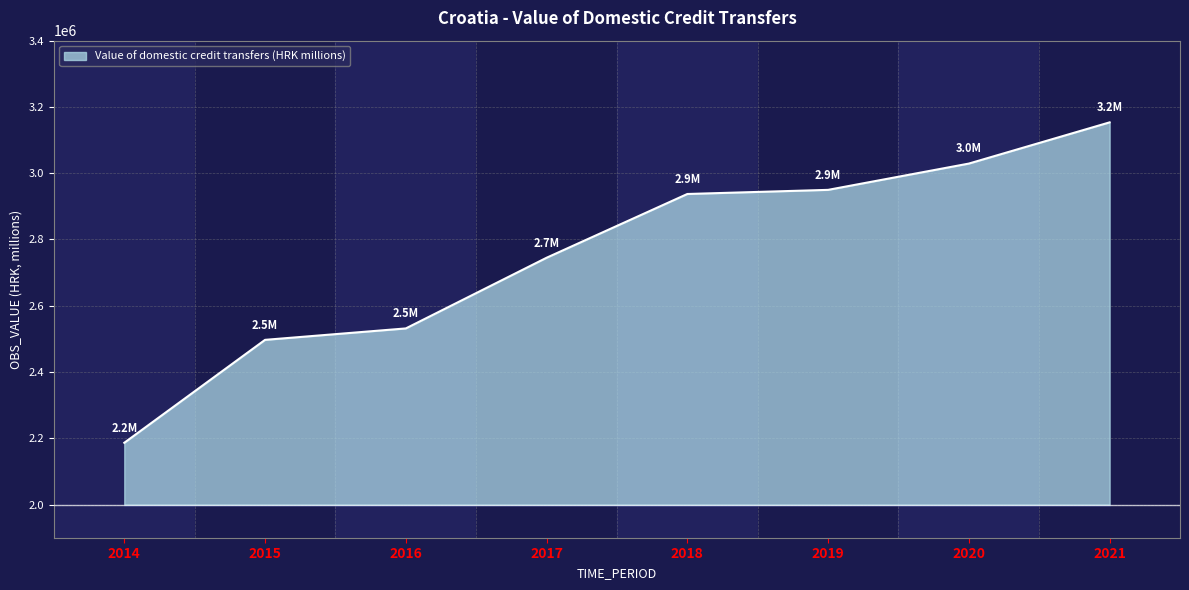

What is the change in value from 2014 to 2020?

+842573.4